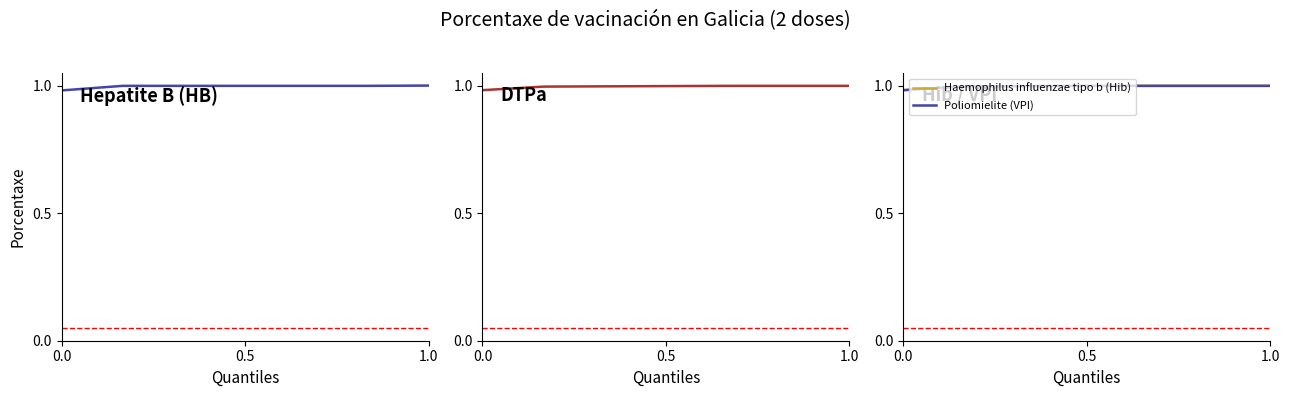

True or false: Hepatite B (HB) has more than 0 points higher than both neighbors.

False